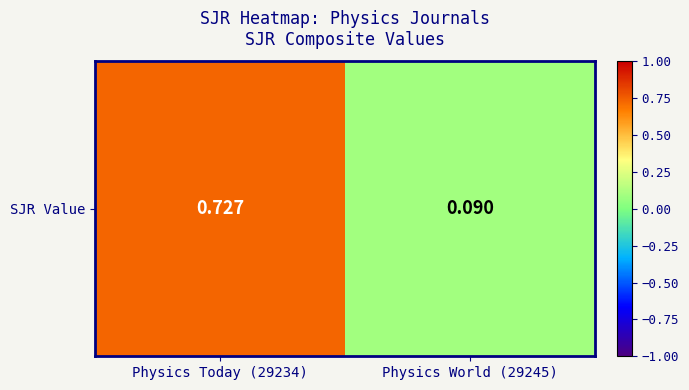

What is the change in value from Physics Today (29234) to Physics World (29245)?

-0.6